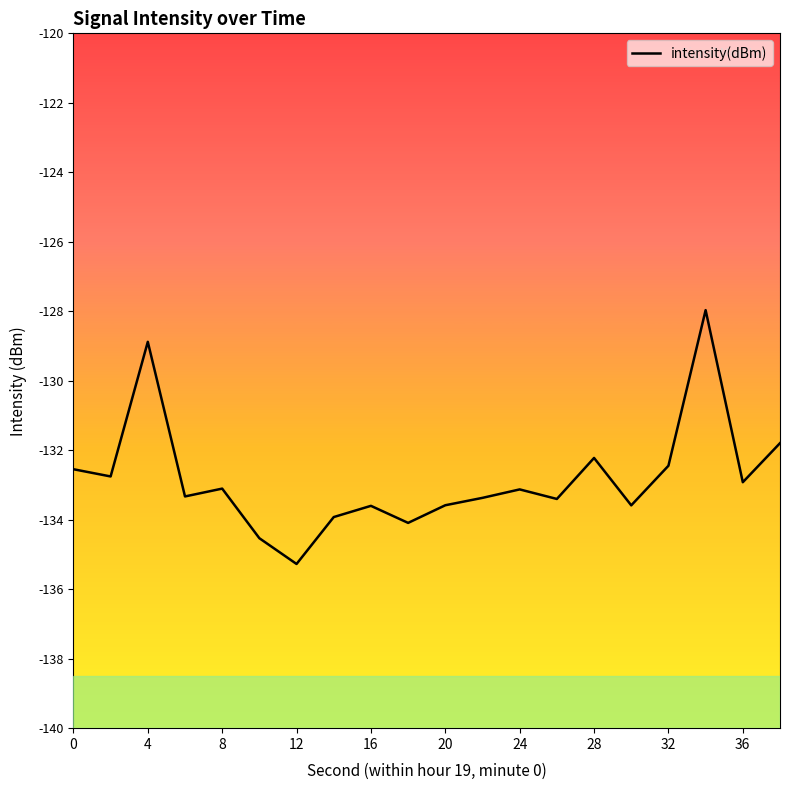

How many points are lower than both their immediate neighbors (excluding endpoints)?

7